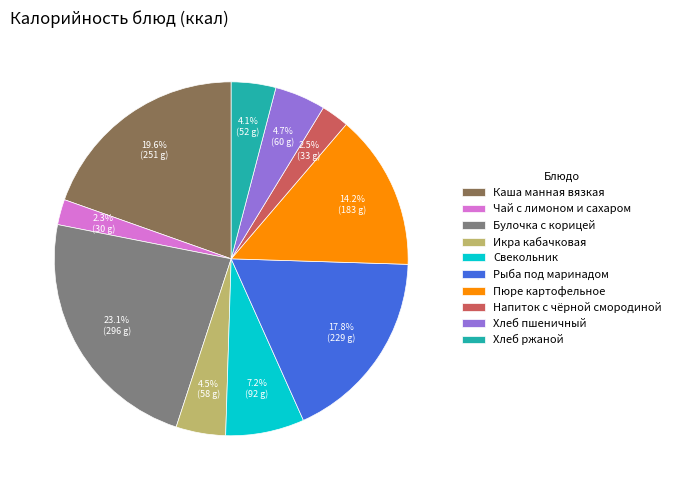

How many segments does this pie chart have?

10